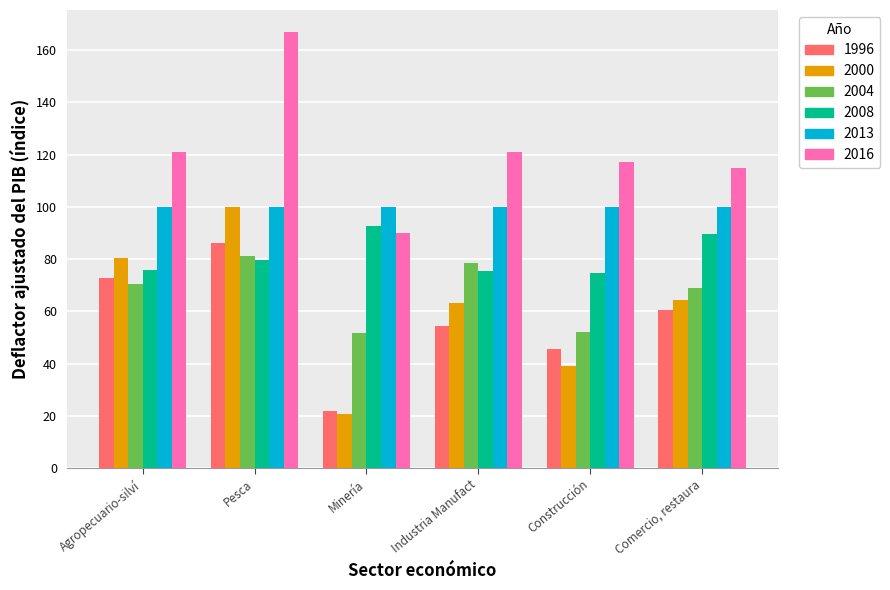

What is the spread (max minus min) of values at Construcción?

78.2